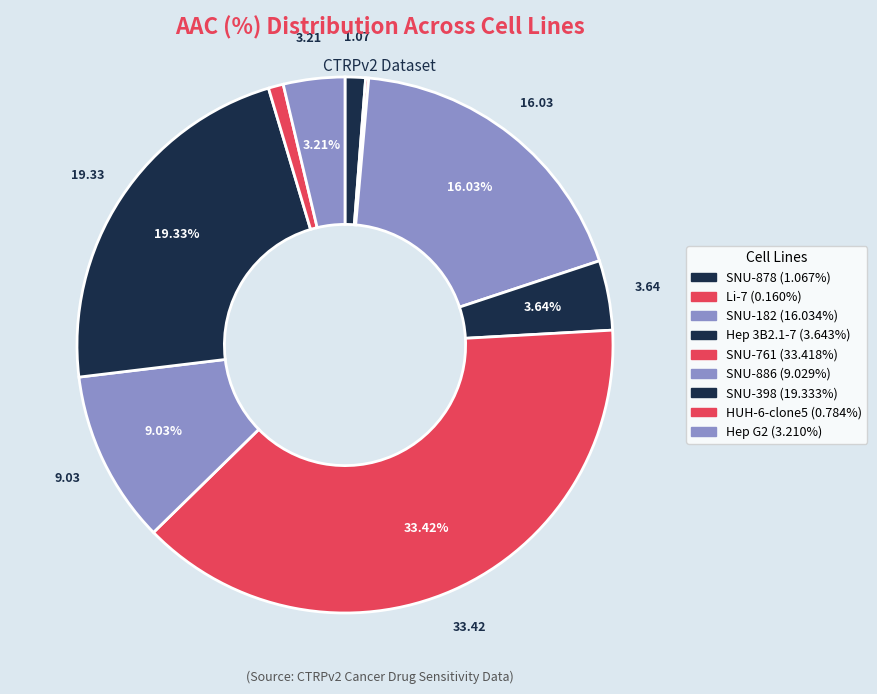

How many segments does this pie chart have?

9